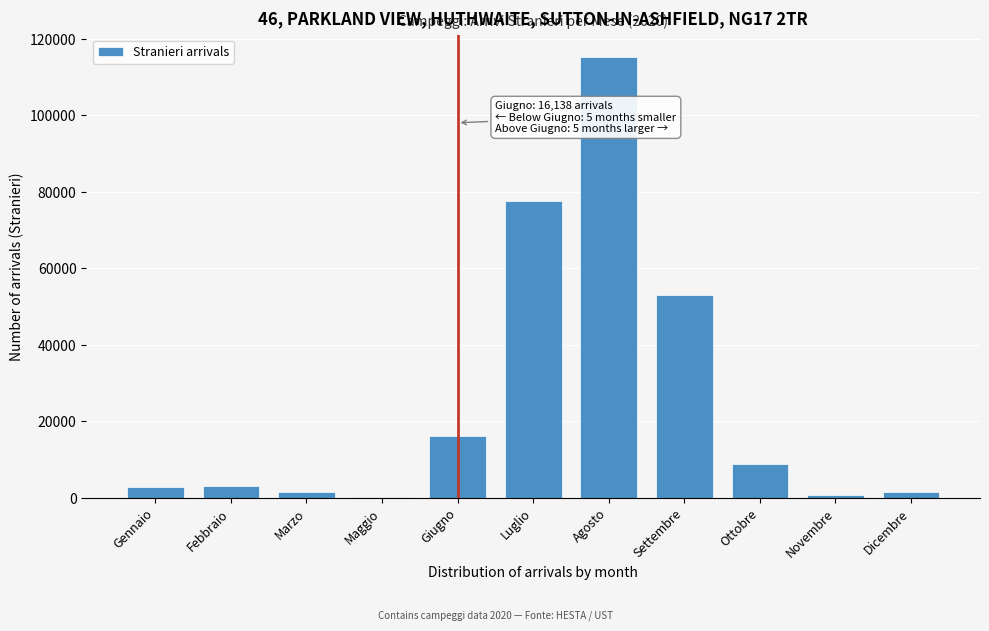

Which label corresponds to the largest value in the chart?

Agosto